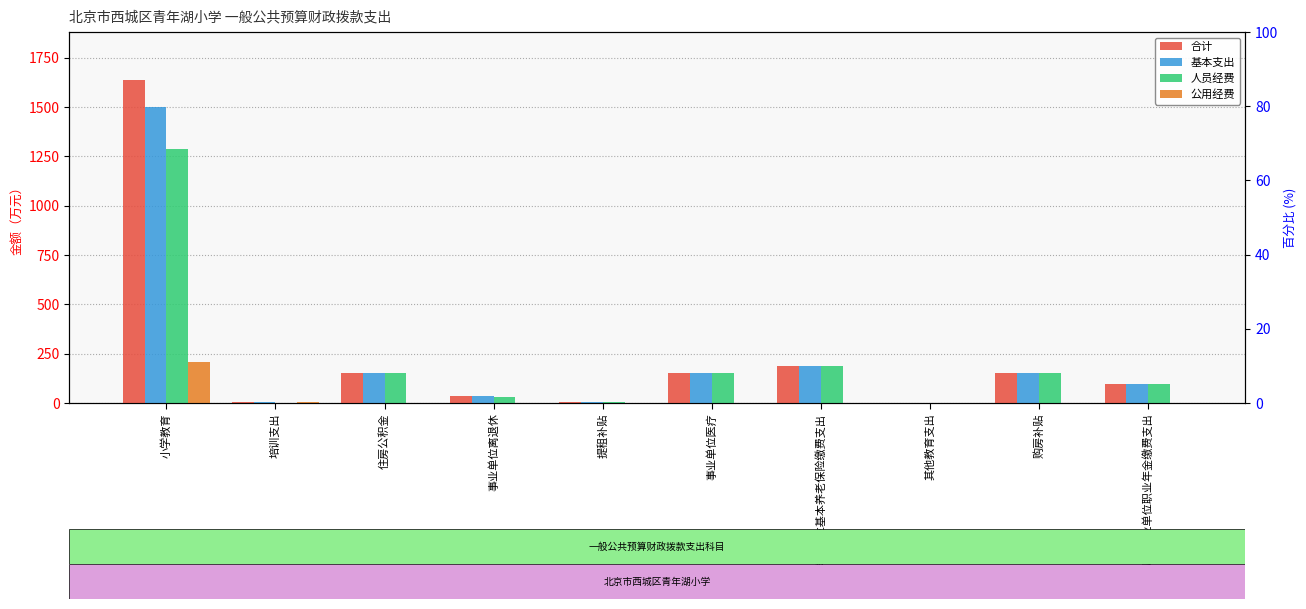

What is the value of the 人员经费 bar at the 10th from the left?

94.5